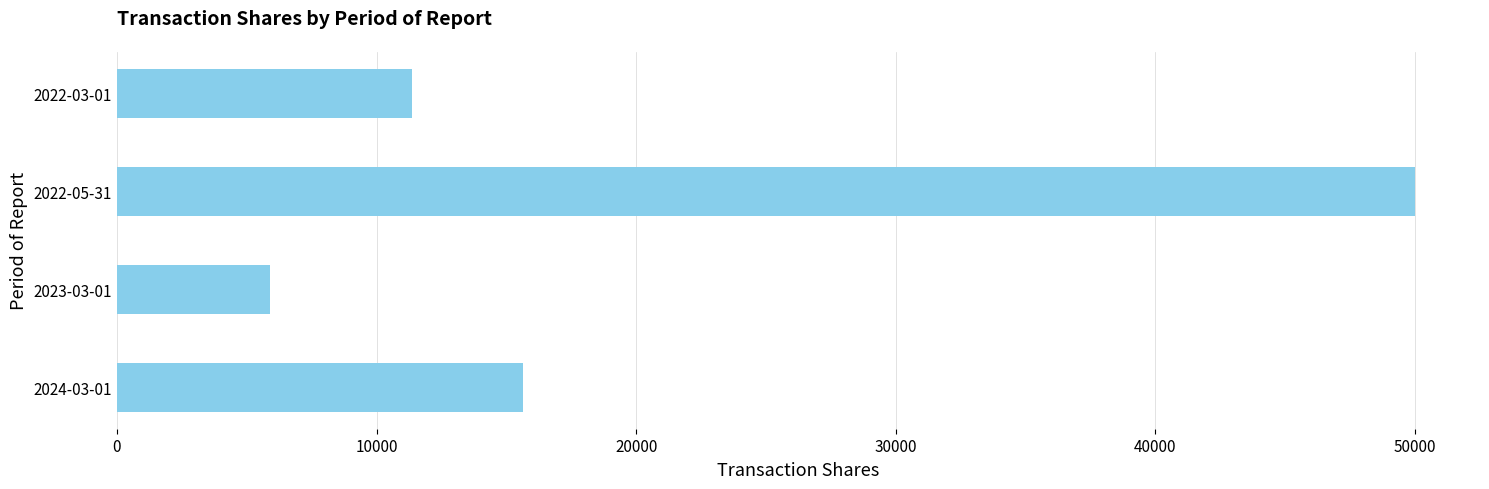

Rank the categories by value from highest to lowest.

2022-05-31, 2024-03-01, 2022-03-01, 2023-03-01